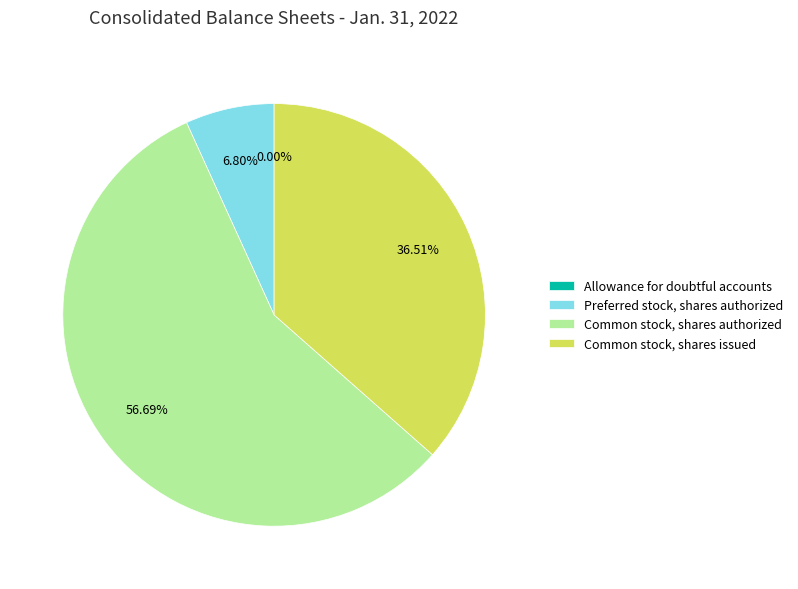

Which category accounts for the majority?

Common stock, shares authorized